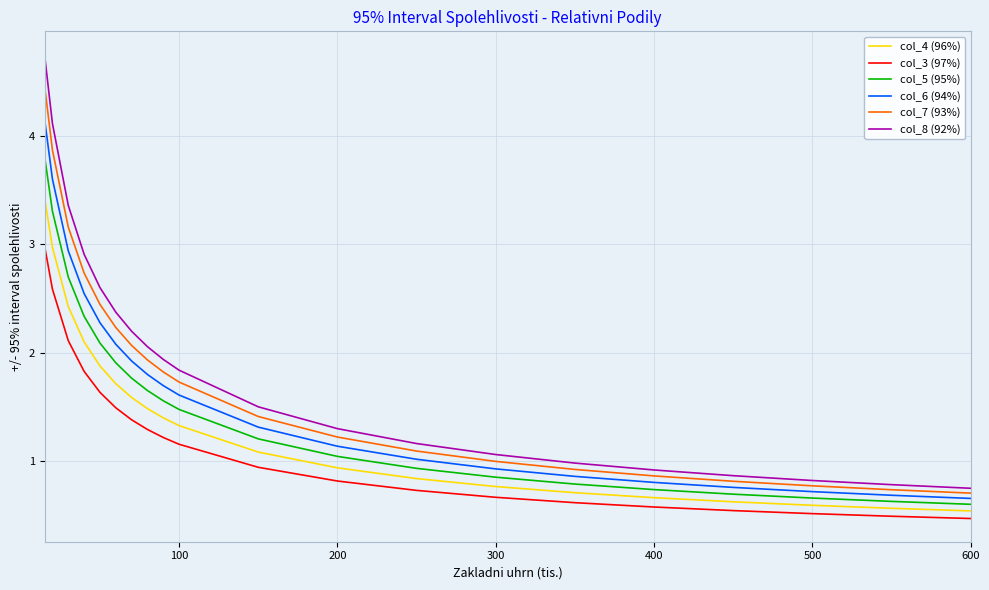

List the series in order of their overall mean, highest first.

col_8 (92%), col_7 (93%), col_6 (94%), col_5 (95%), col_4 (96%), col_3 (97%)